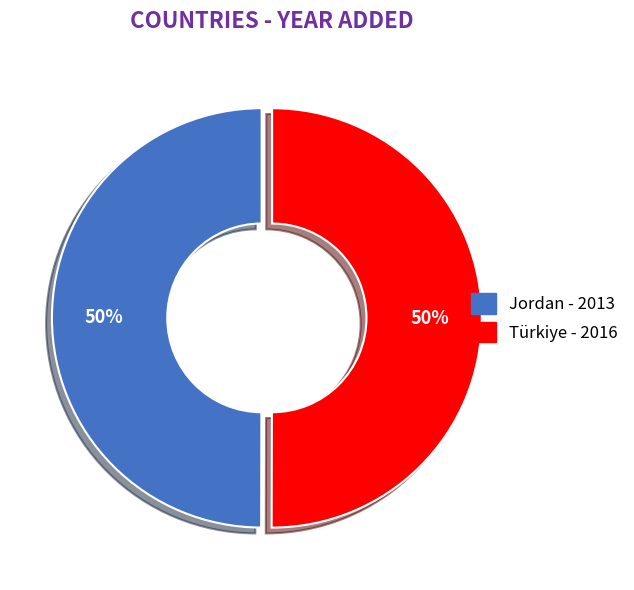

True or false: Türkiye accounts for 50% of the total.

True